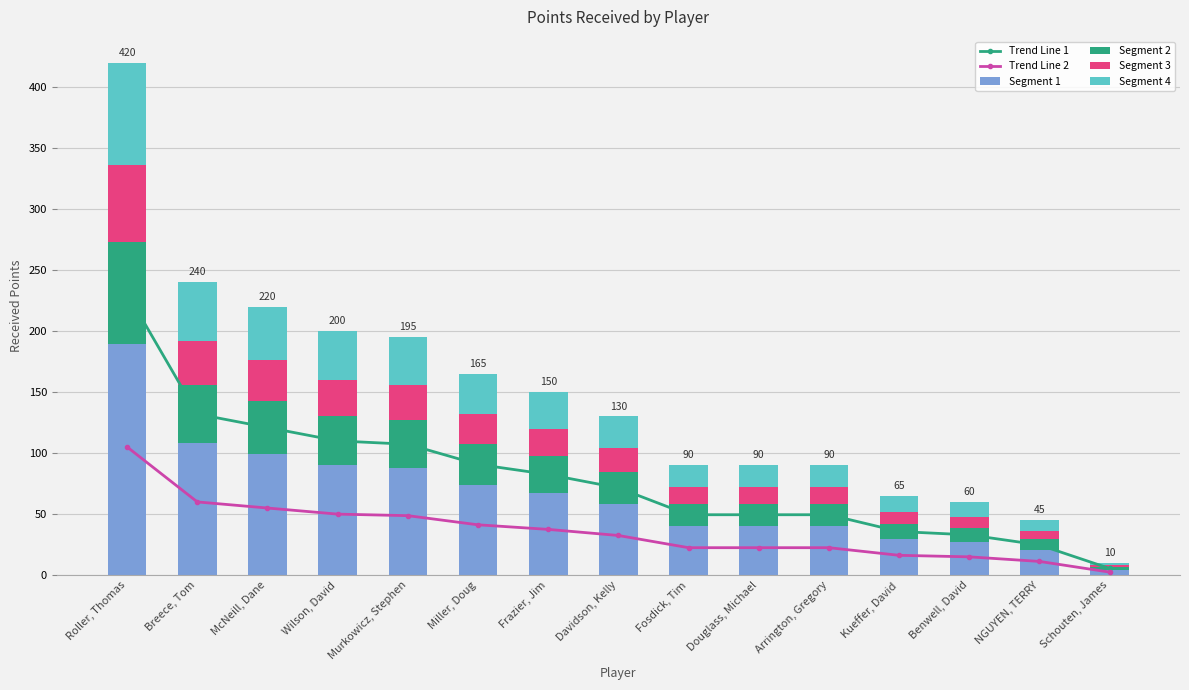

At how many categories does at least one series exceed 152?

1